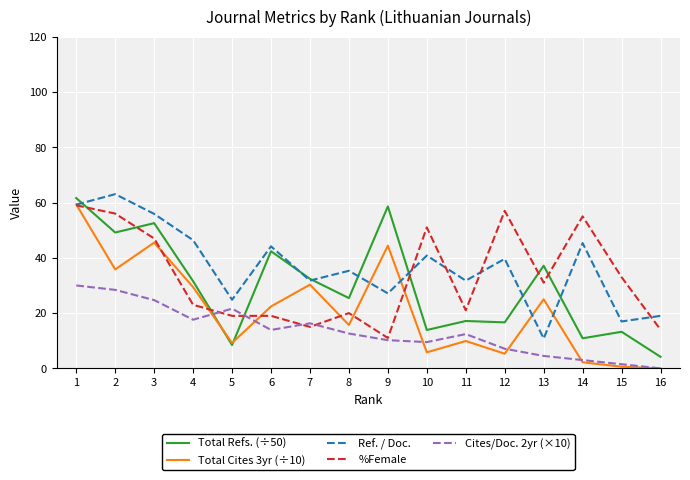

Which label corresponds to the largest value in the chart?

2